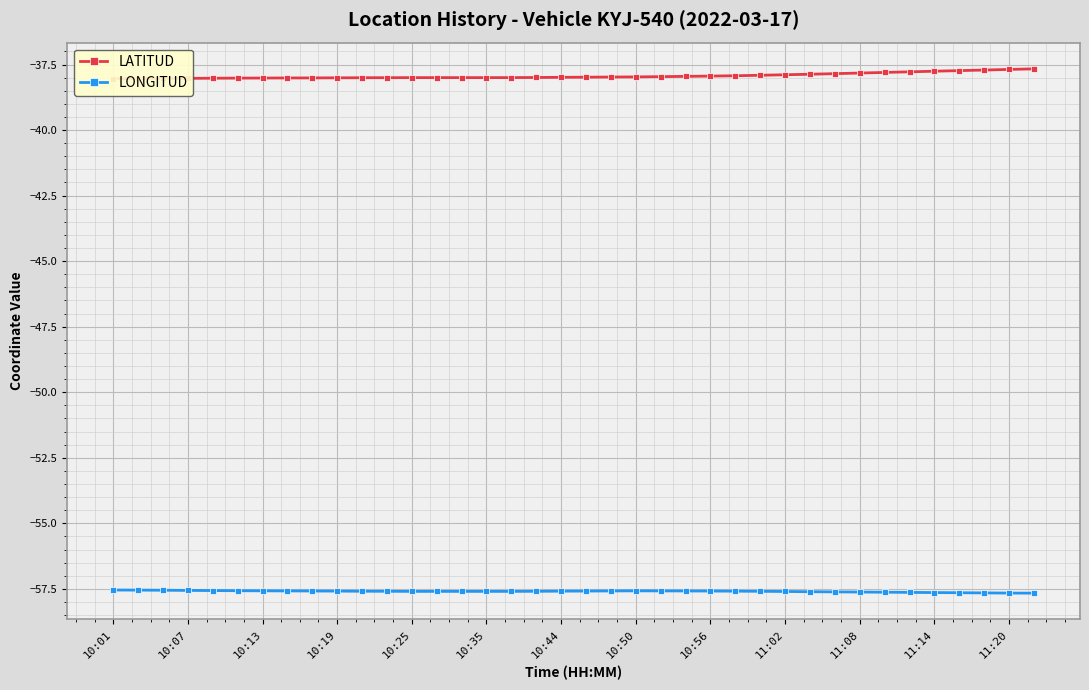

What is the minimum value for LONGITUD?

-57.7